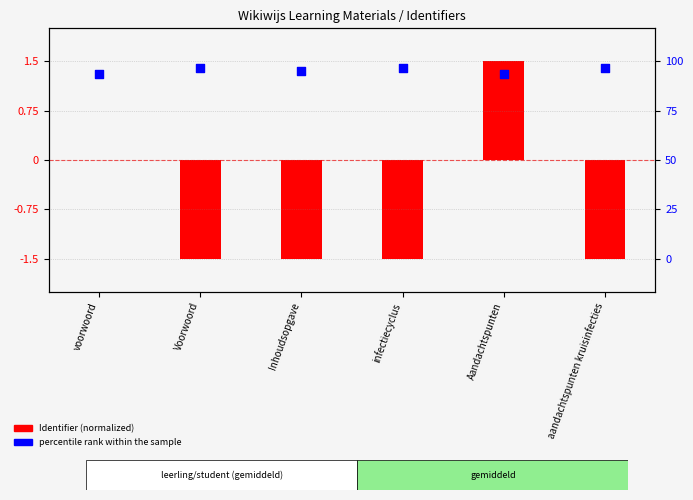

At which category is the sum across all series the highest?

Aandachtspunten